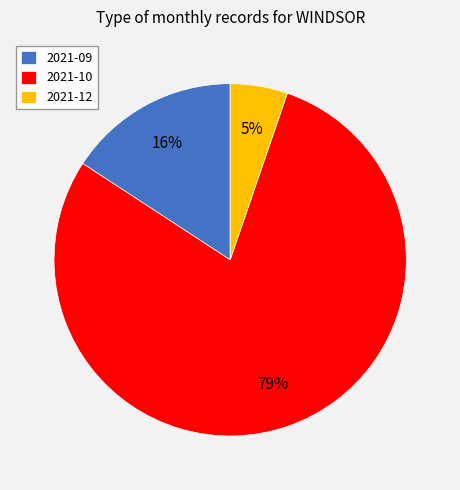

Do 2021-09 and 2021-12 together represent more than half of the pie?

No